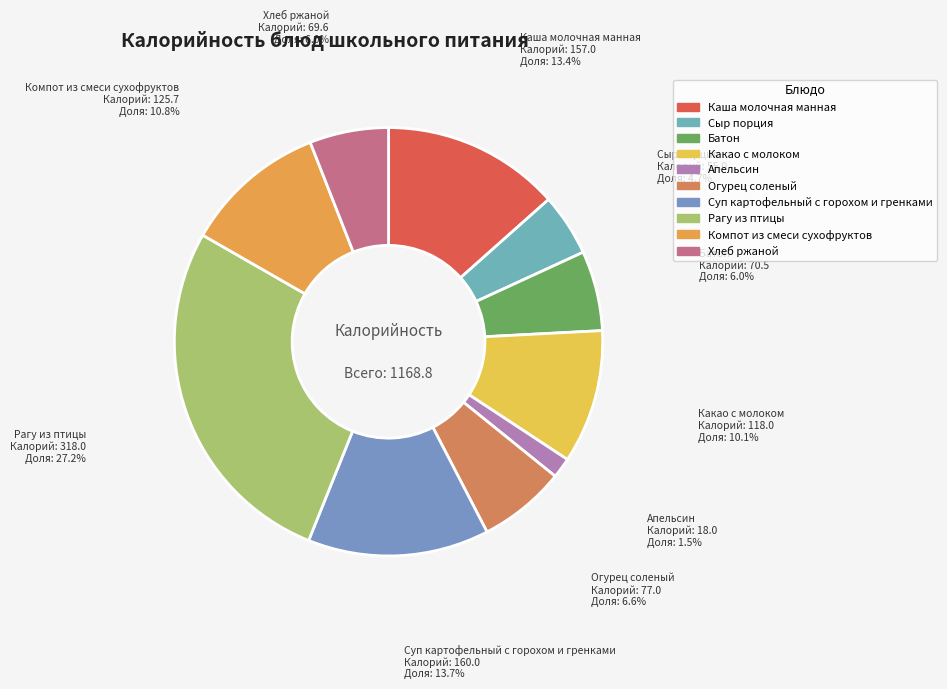

What is the change in value from Какао с молоком to Хлеб ржаной?

-48.4